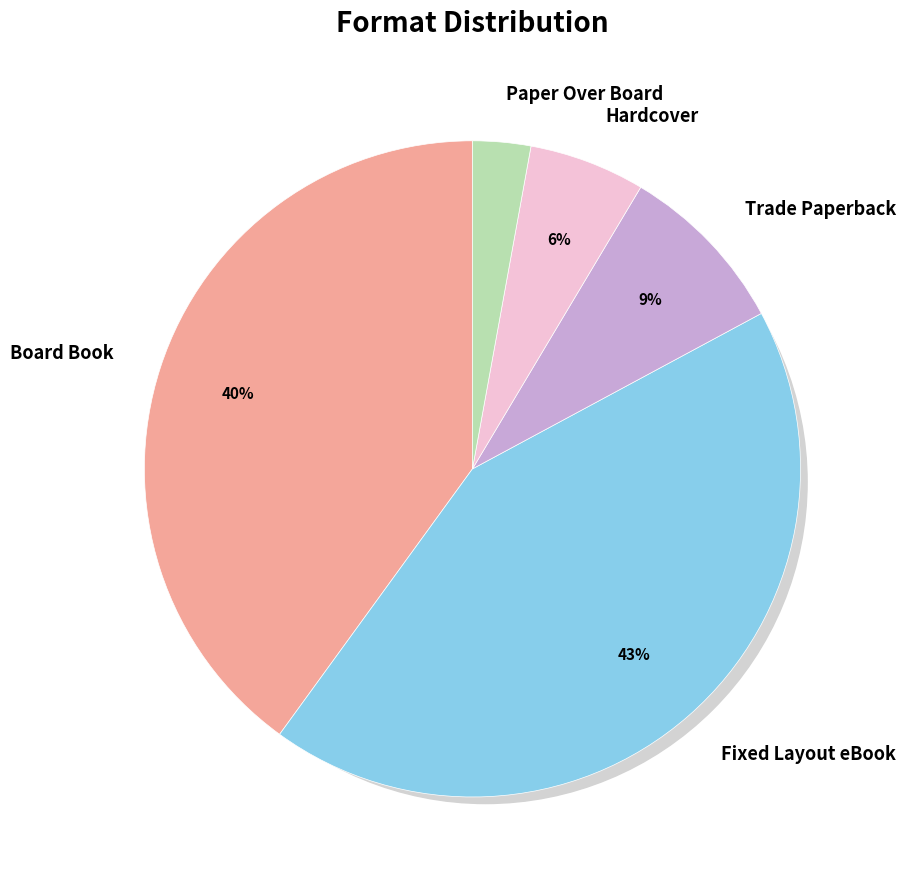

The Fixed Layout eBook slice represents 49% of the pie. True or false?

False